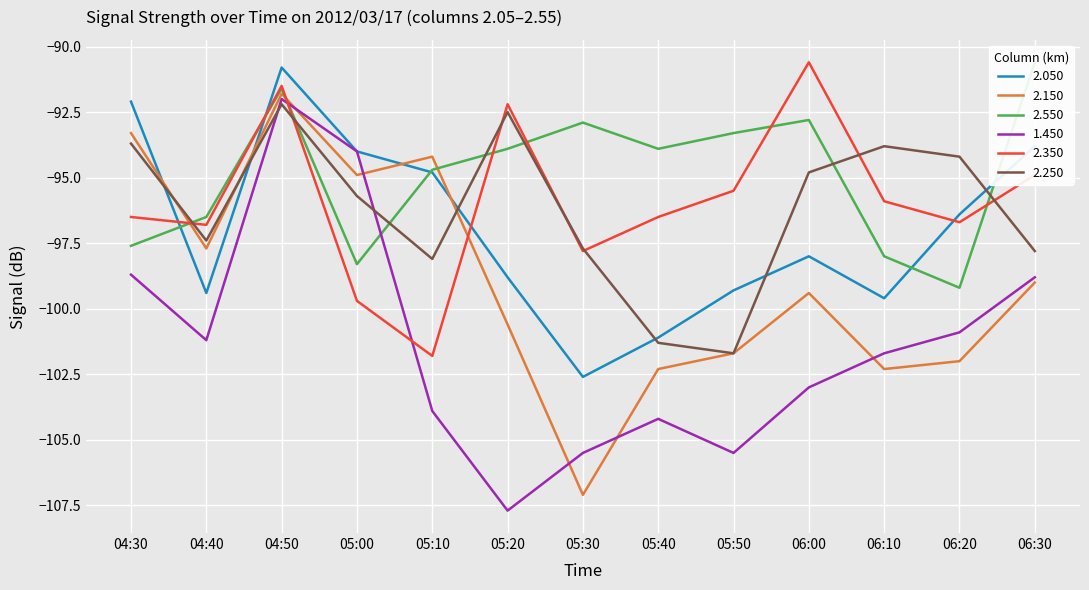

Which category has the lowest value across all series?

05:20